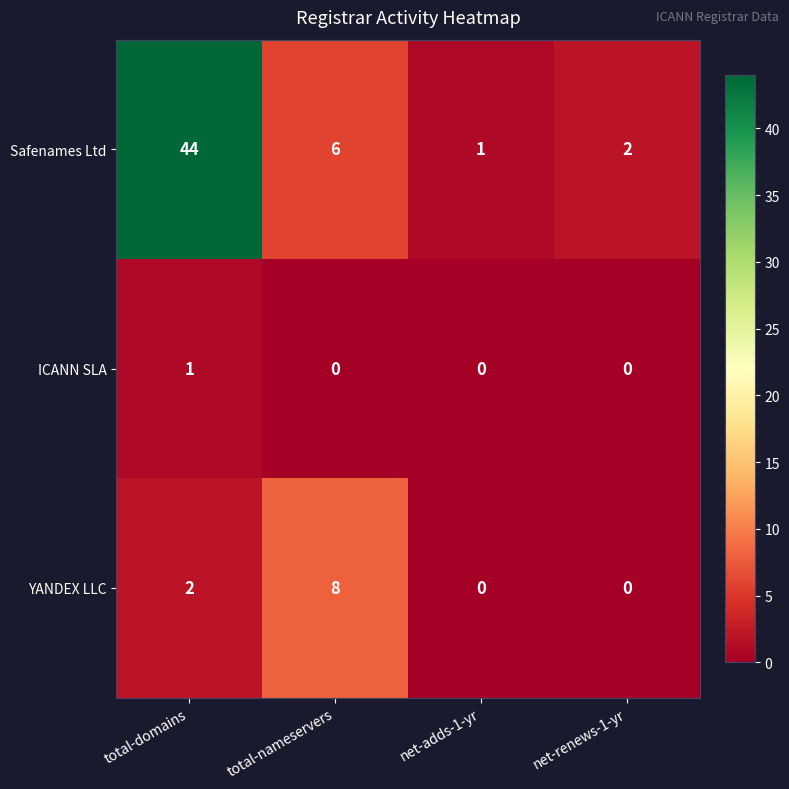

Count the ICANN SLA values in the range 0 to 1.

4